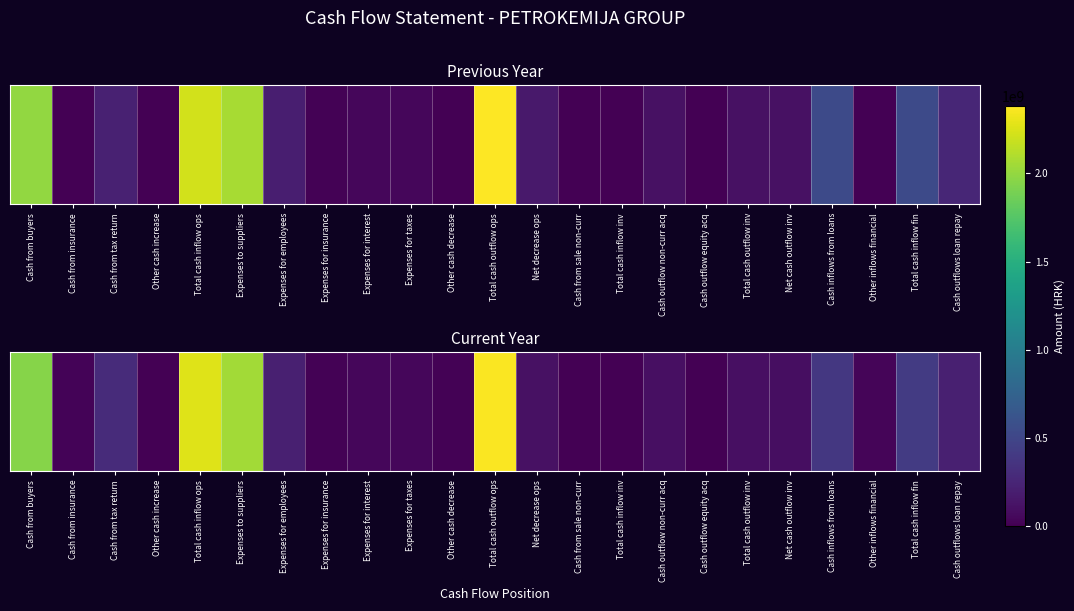

What is the ratio of the value at Other cash decrease to the value at Cash from sale non-curr?

2.0